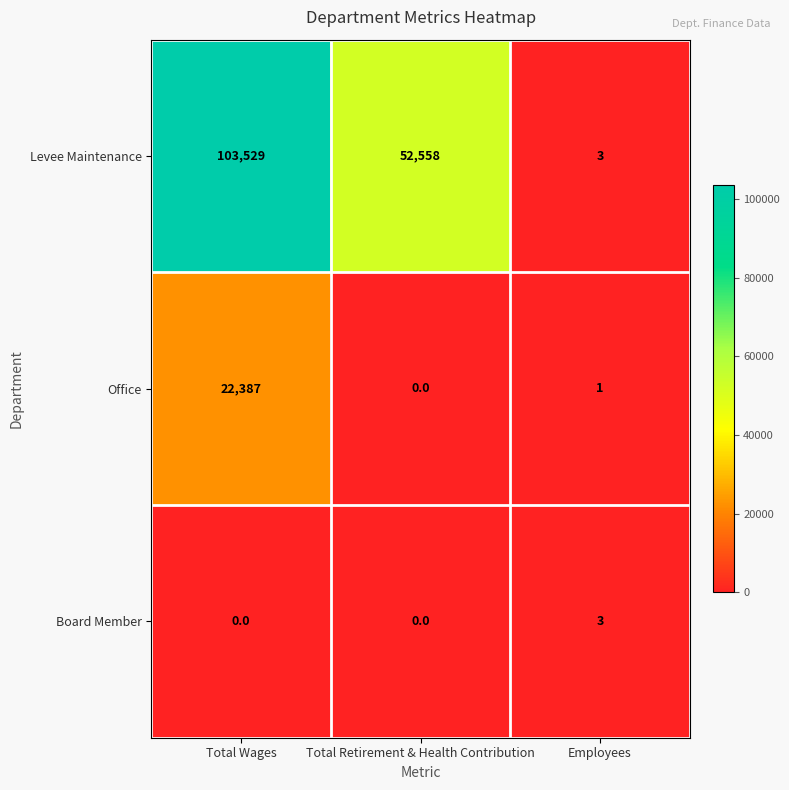

What is the total value across all series at Total Retirement & Health Contribution?

52558